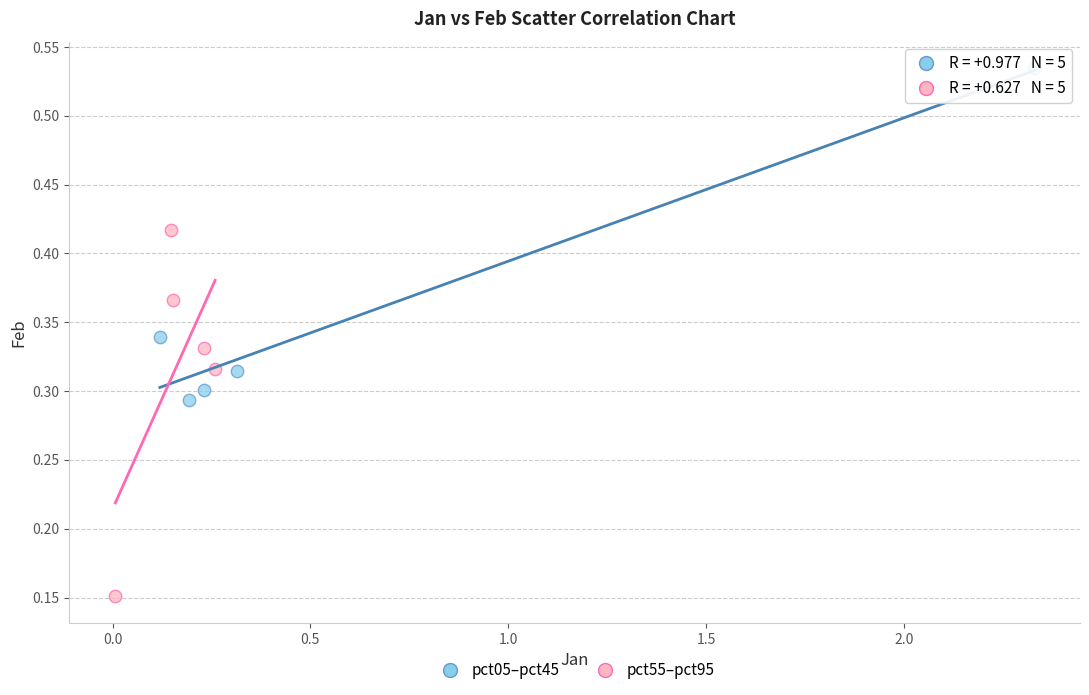

What are all the series names shown in the legend?

pct05–pct45, pct55–pct95